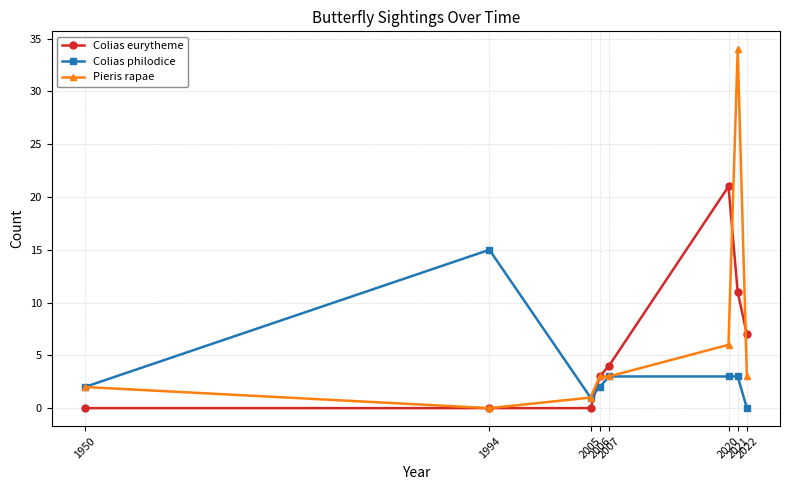

Rank the series by their maximum value, from lowest to highest.

Colias philodice, Colias eurytheme, Pieris rapae